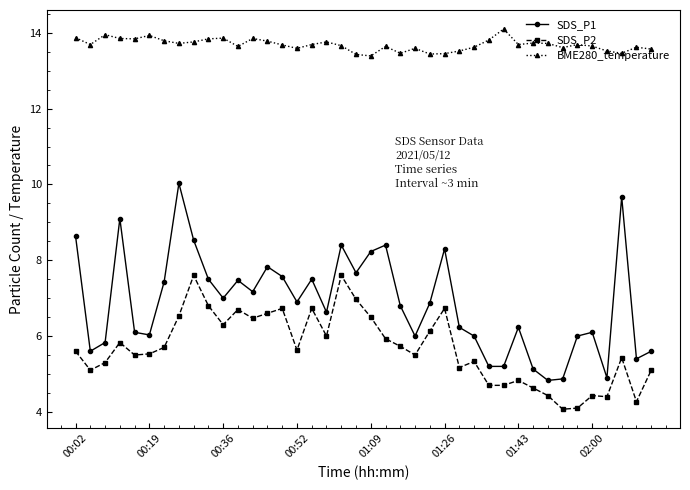

Which series has the largest total across all categories?

BME280_temperature